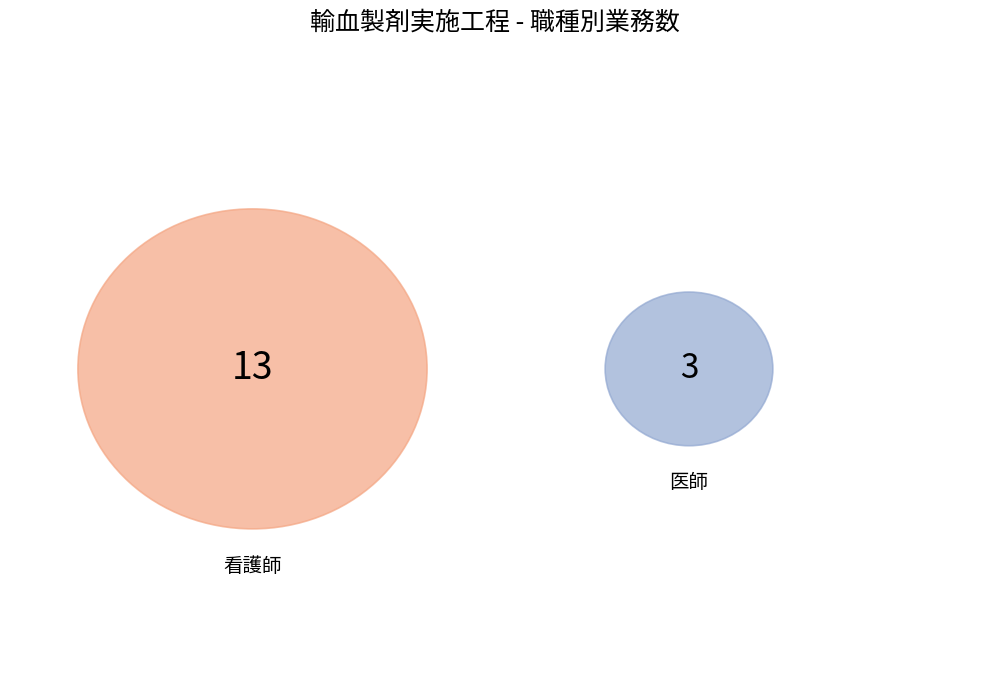

To the nearest percent, what is the difference between the 看護師 and 医師 slice percentages?

62%